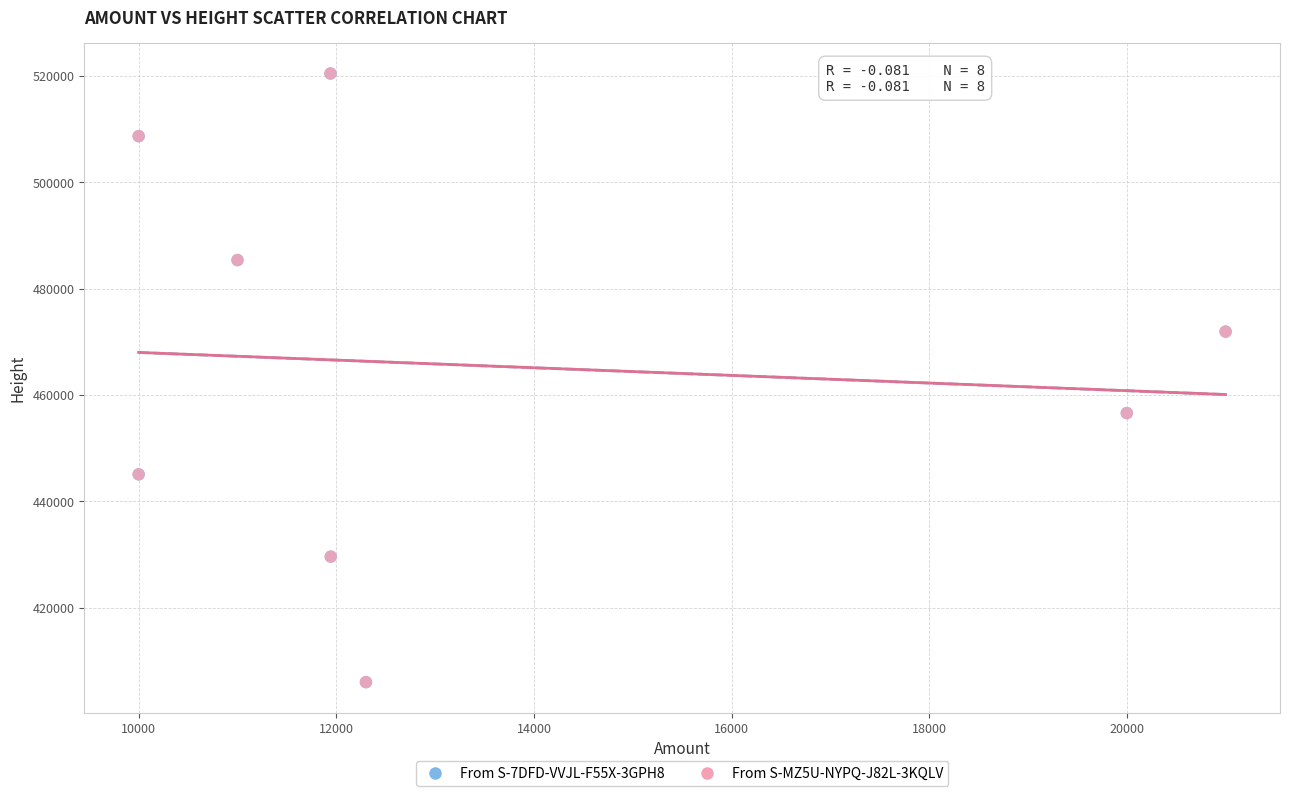

Which series has the widest spread of Y values?

From S-MZ5U-NYPQ-J82L-3KQLV